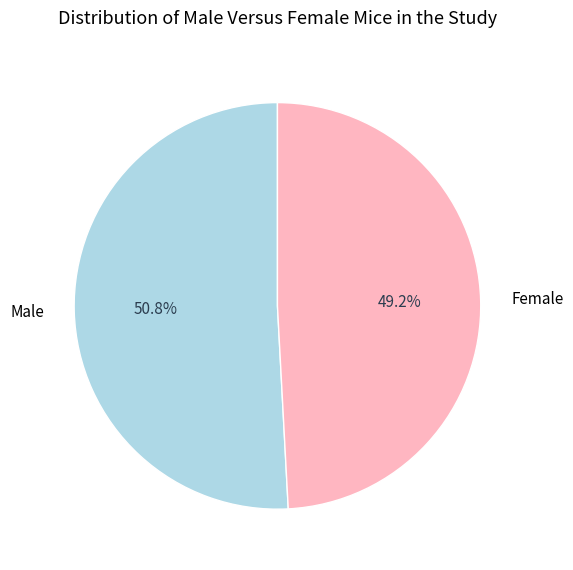

To the nearest percent, what is the difference between the largest and smallest slice percentages?

2%